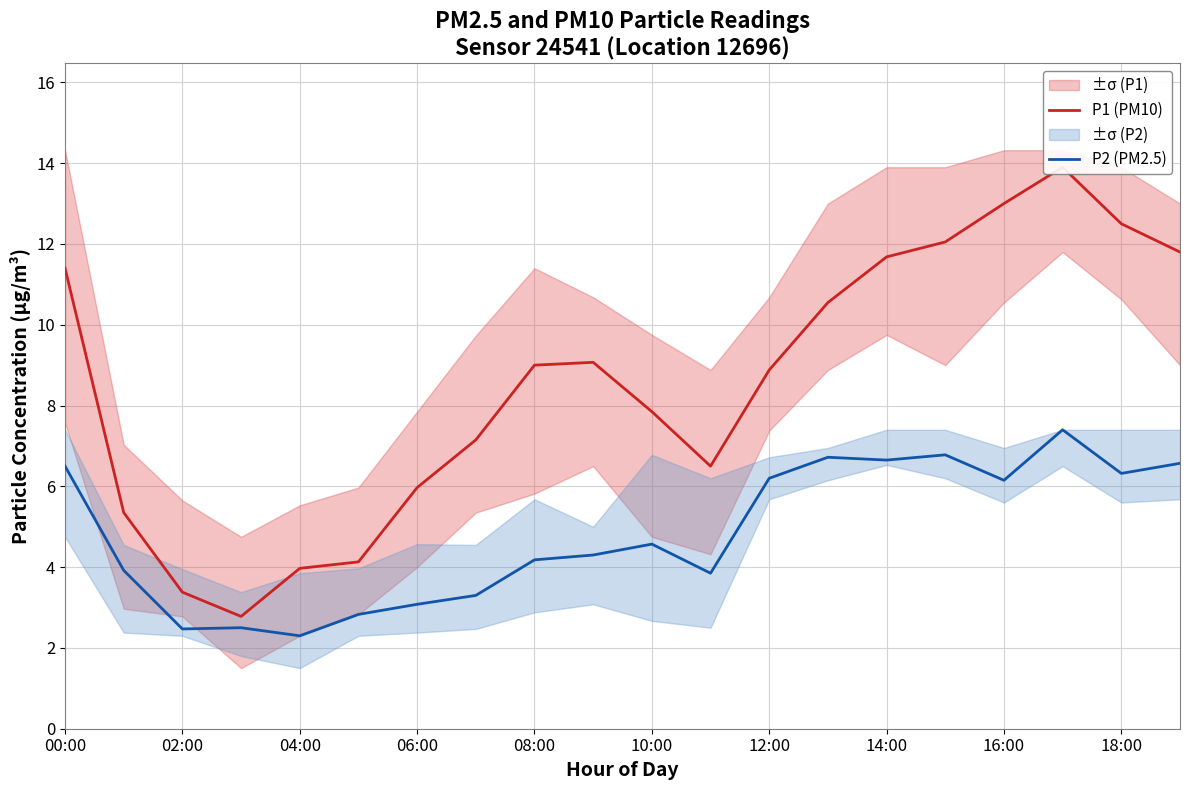

At which label does P2 (PM2.5) first exceed 4?

00:00